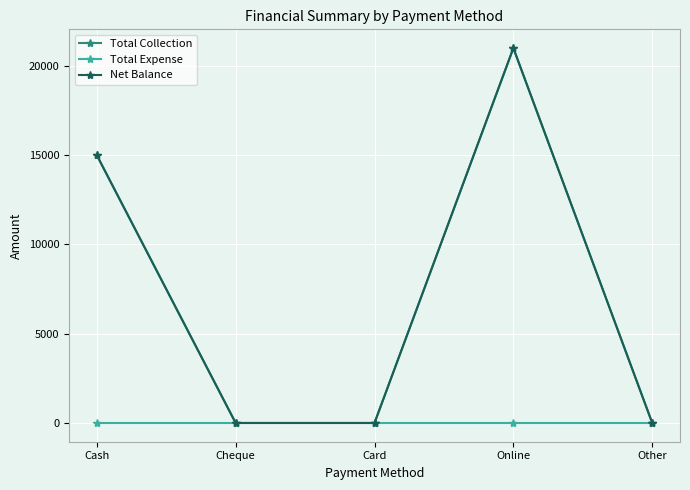

What is the label of the 5th point from the right?

Cash